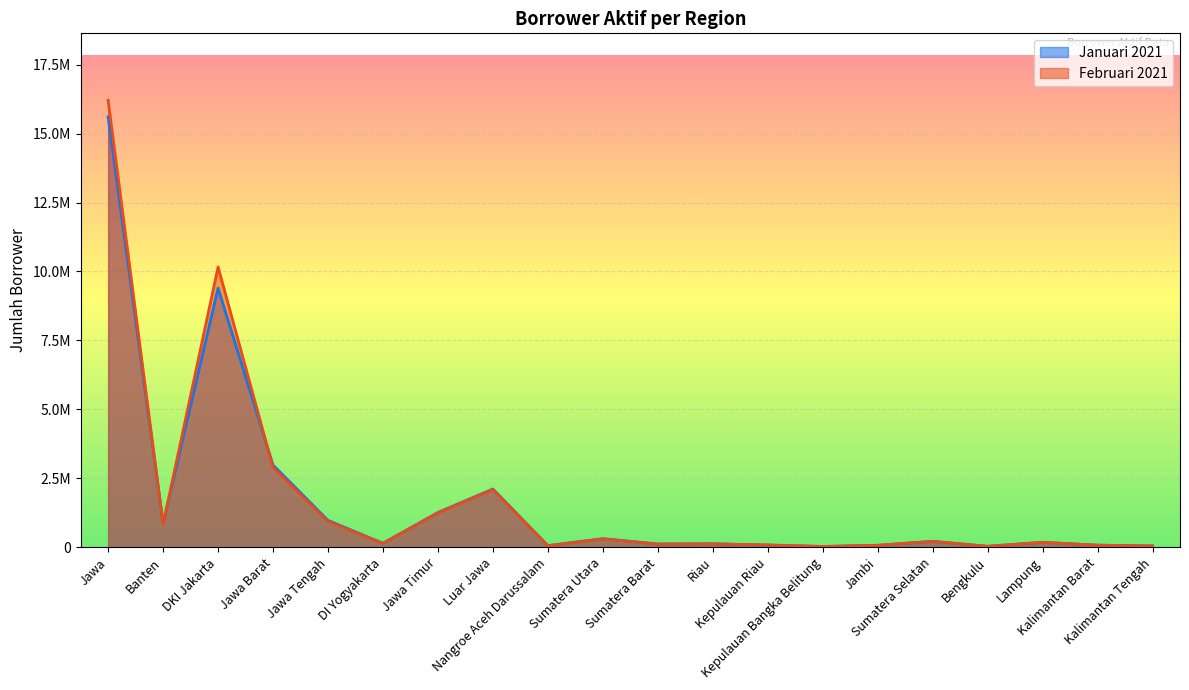

List the labels in order of Januari 2021 value, largest first.

Jawa, DKI Jakarta, Jawa Barat, Luar Jawa, Jawa Timur, Jawa Tengah, Banten, Sumatera Utara, Sumatera Selatan, Lampung, DI Yogyakarta, Riau, Sumatera Barat, Kepulauan Riau, Kalimantan Barat, Jambi, Nangroe Aceh Darussalam, Kalimantan Tengah, Bengkulu, Kepulauan Bangka Belitung